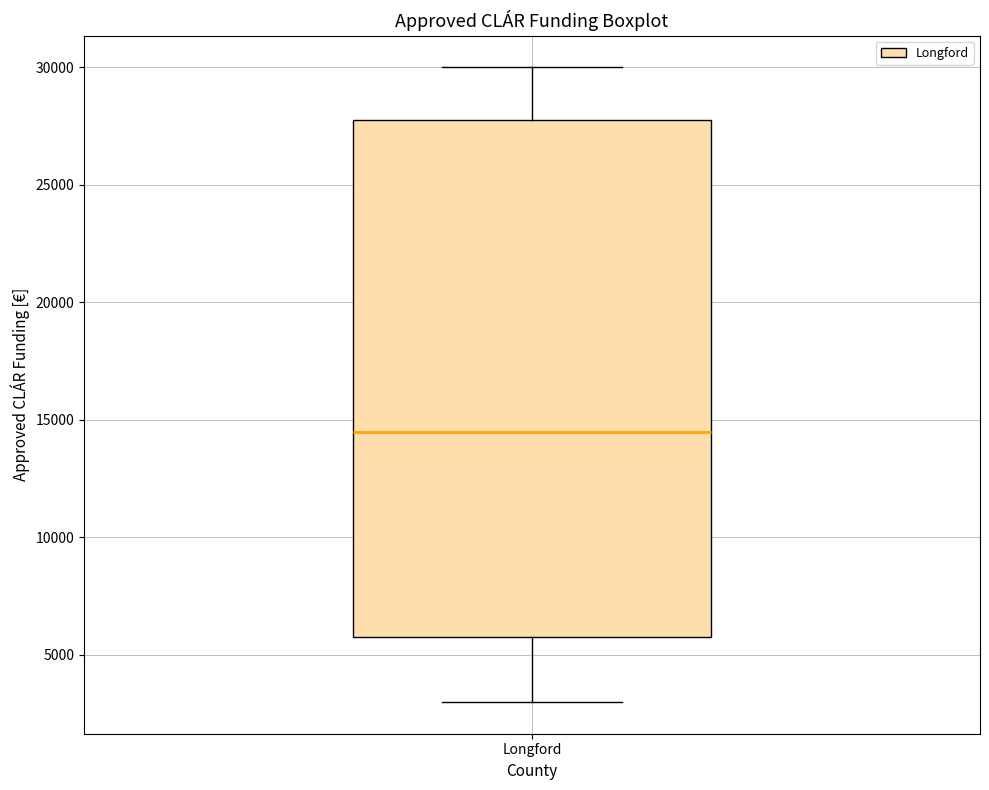

Where does the lower whisker of the box for Longford end on the y-axis? The values are not printed on the chart, so give them approximately, as read against the axis.

3000